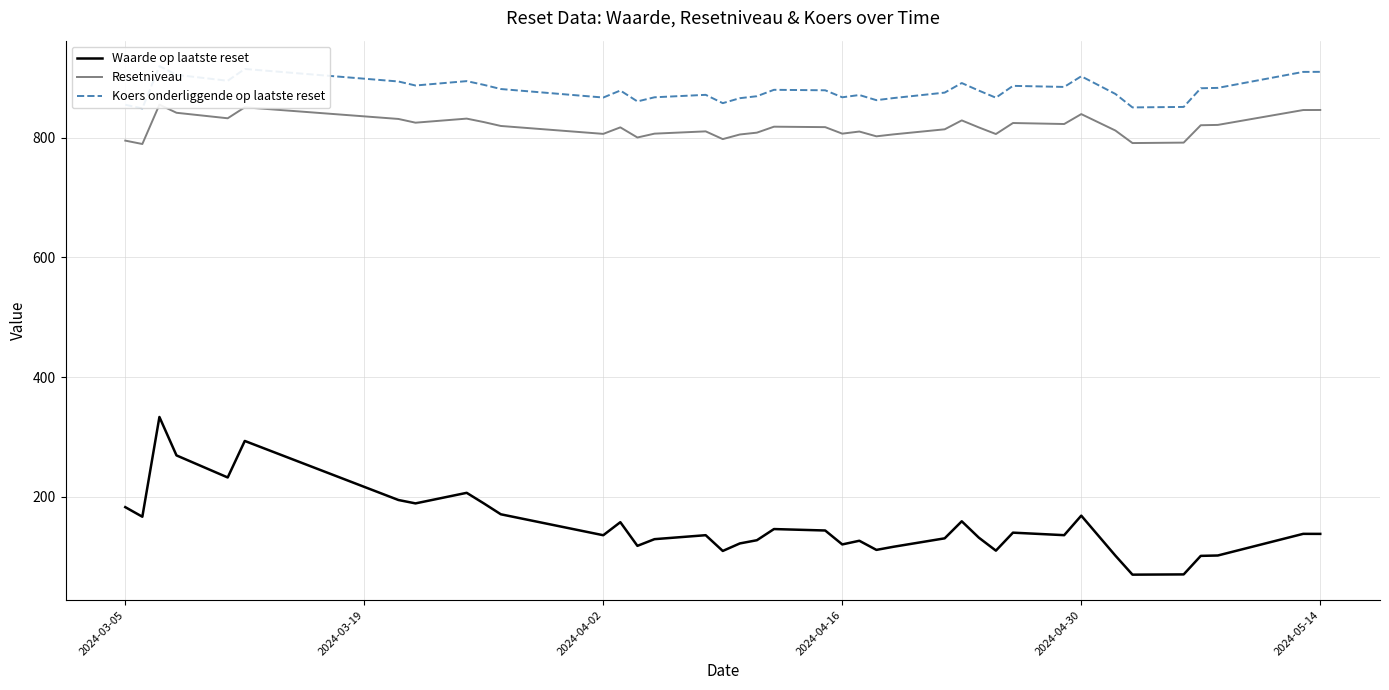

Reading left to right, what are all the values shown in this chart?

Waarde op laatste reset: 183.0	167.0	333.6	269.4	232.6	293.6	194.9	189.3	206.9	189.3	171.1	136.1	157.9	118.4	129.5	136.2	109.8	122.4	127.8	146.4	144.0	120.7	126.9	111.6	116.8	130.9	159.4	132.1	110.3	140.4	136.2	168.8	102.0	70.3	70.7	101.6	102.3	138.4	138.3
Resetniveau: 795.1	789.5	855.2	841.6	832.4	850.8	831.3	825.1	831.9	826.1	819.6	806.4	817.3	800.4	806.8	810.6	797.7	805.4	808.4	818.4	817.7	806.8	810.3	802.3	805.6	814.0	828.9	817.2	806.1	824.5	822.9	839.4	812.0	791.1	791.8	820.8	821.4	846.2	846.3
Koers onderliggende op laatste reset: 855.0	848.9	919.6	905.0	895.1	914.8	893.9	887.2	894.5	888.3	881.3	867.1	878.8	860.6	867.5	871.6	857.7	866.0	869.3	880.0	879.2	867.5	871.3	862.7	866.2	875.3	891.3	878.7	866.8	886.6	884.8	902.6	873.1	850.6	851.4	882.6	883.2	909.9	910.0